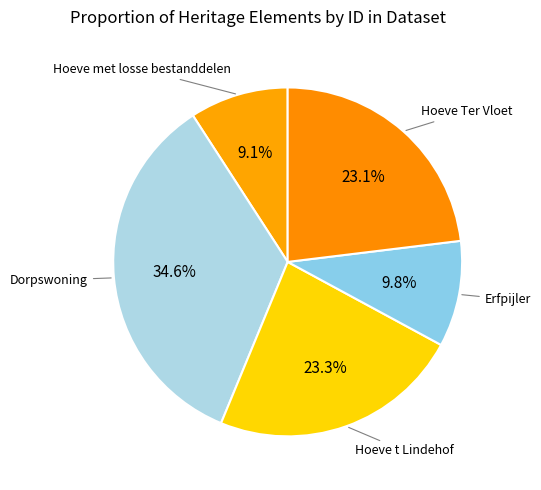

To the nearest percent, what is the average slice percentage?

20%